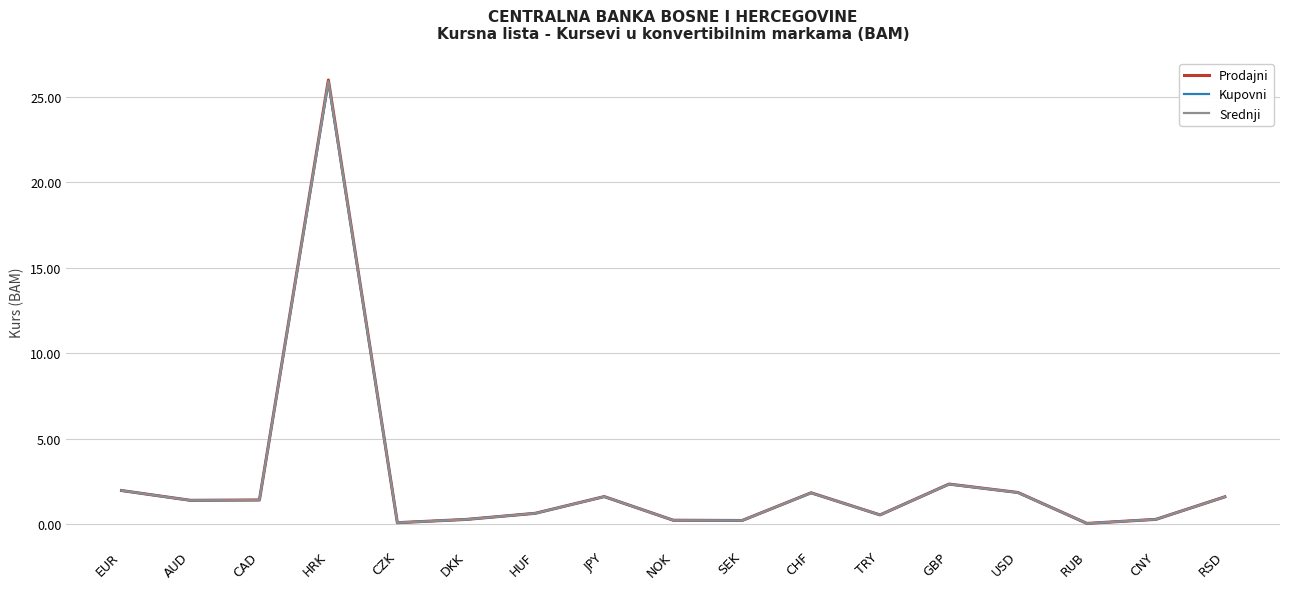

How many categories are shown in the chart?

17